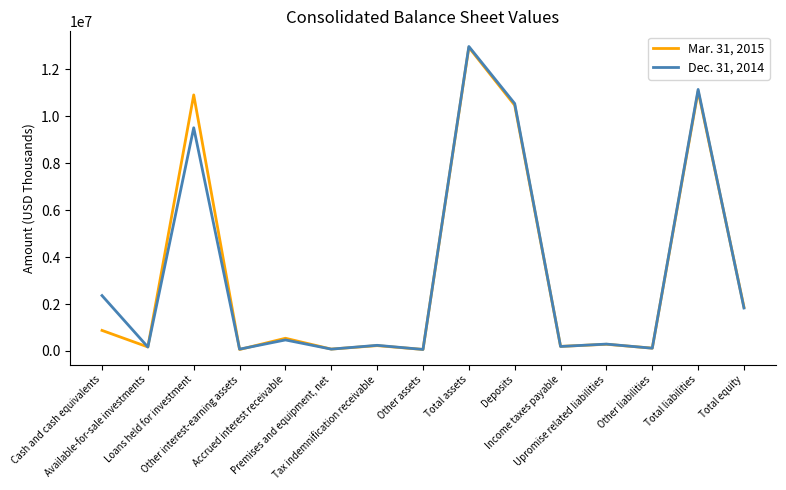

What is the difference between the maximum and second lowest values in the Dec. 31, 2014 series?

12894960